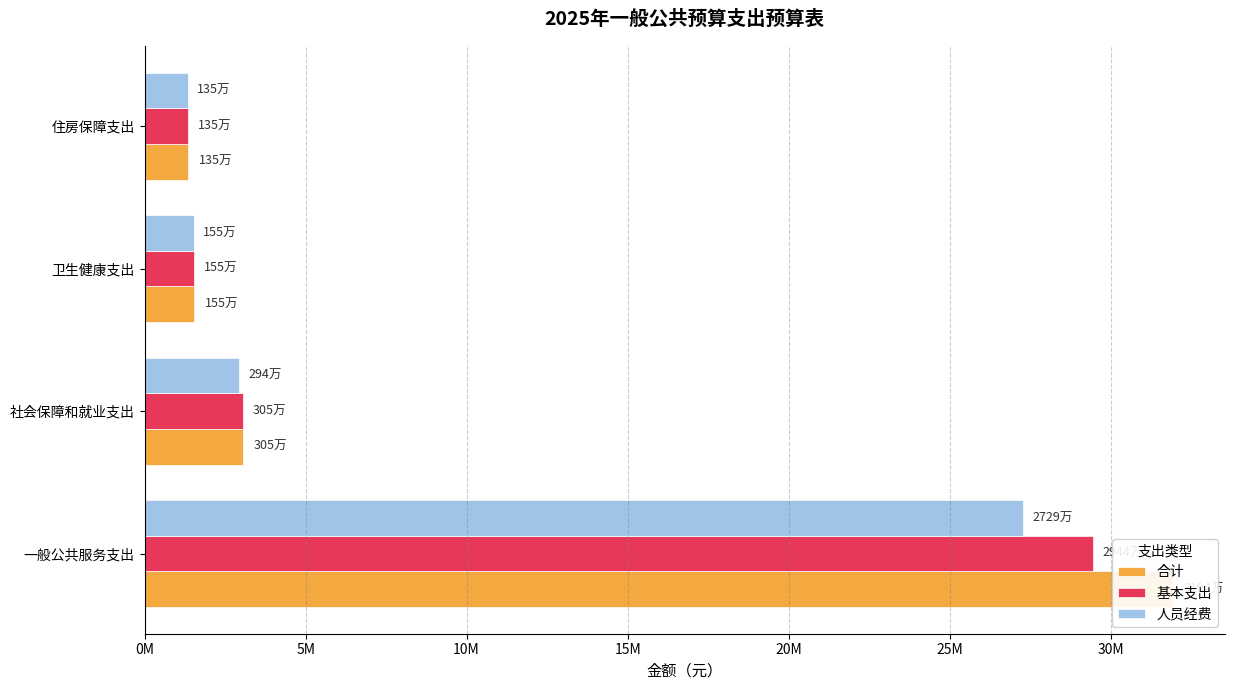

How many groups of bars are there?

4